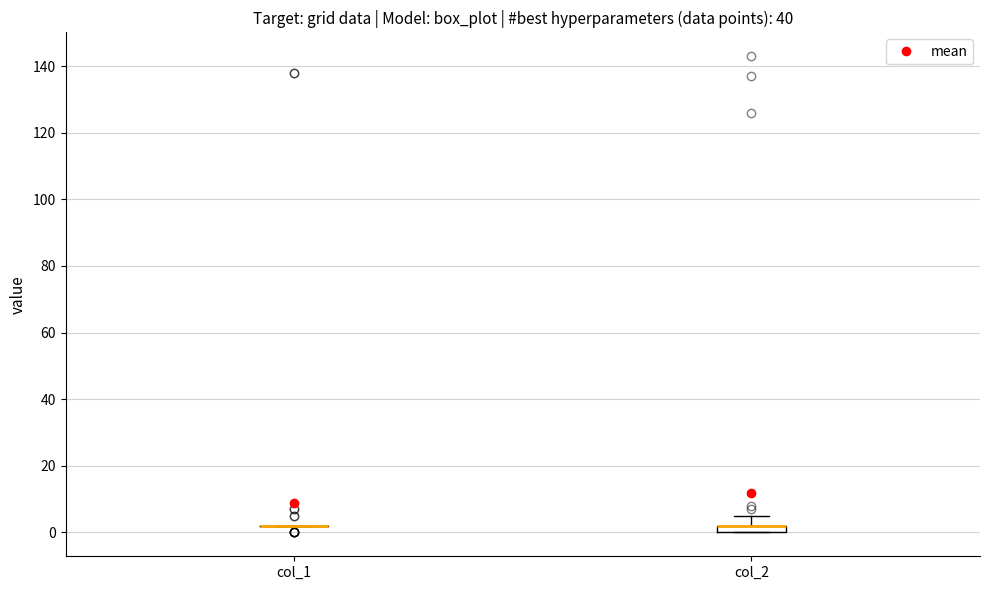

Where does the upper whisker of the box for col_2 end on the y-axis? The values are not printed on the chart, so give them approximately, as read against the axis.

6